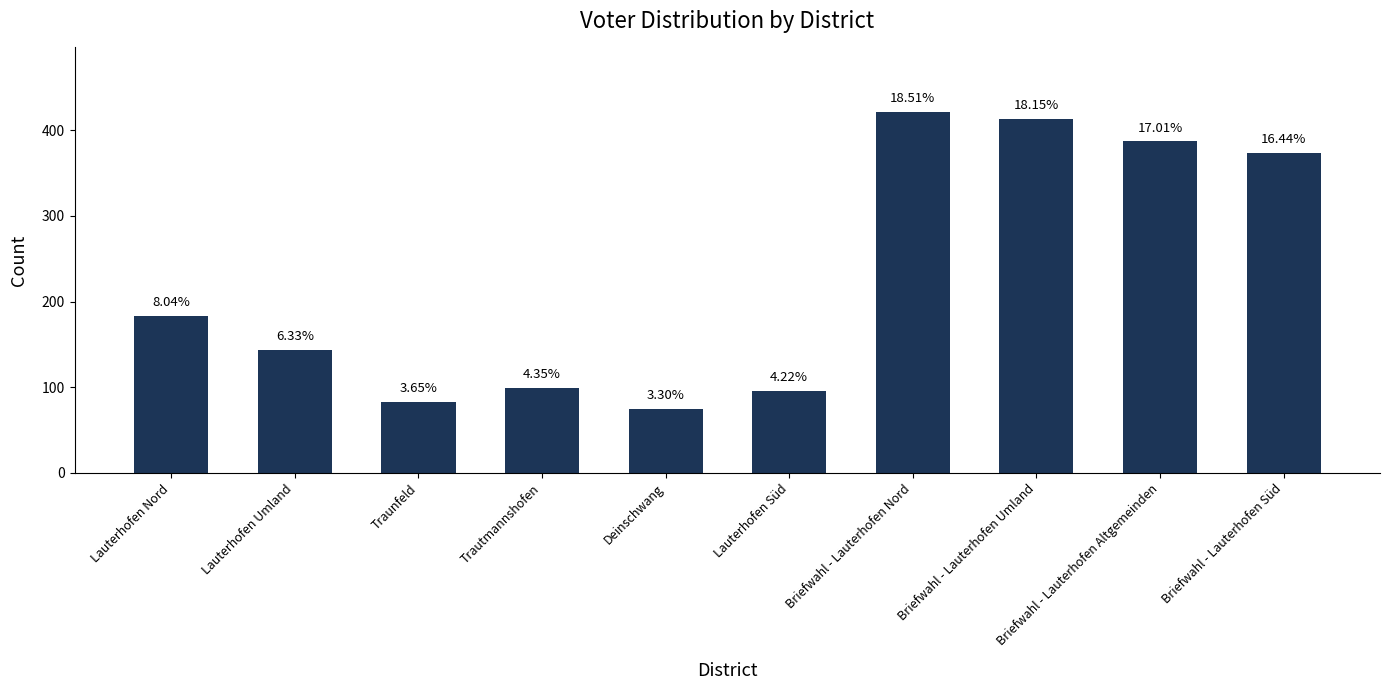

Does the chart contain any negative values?

No